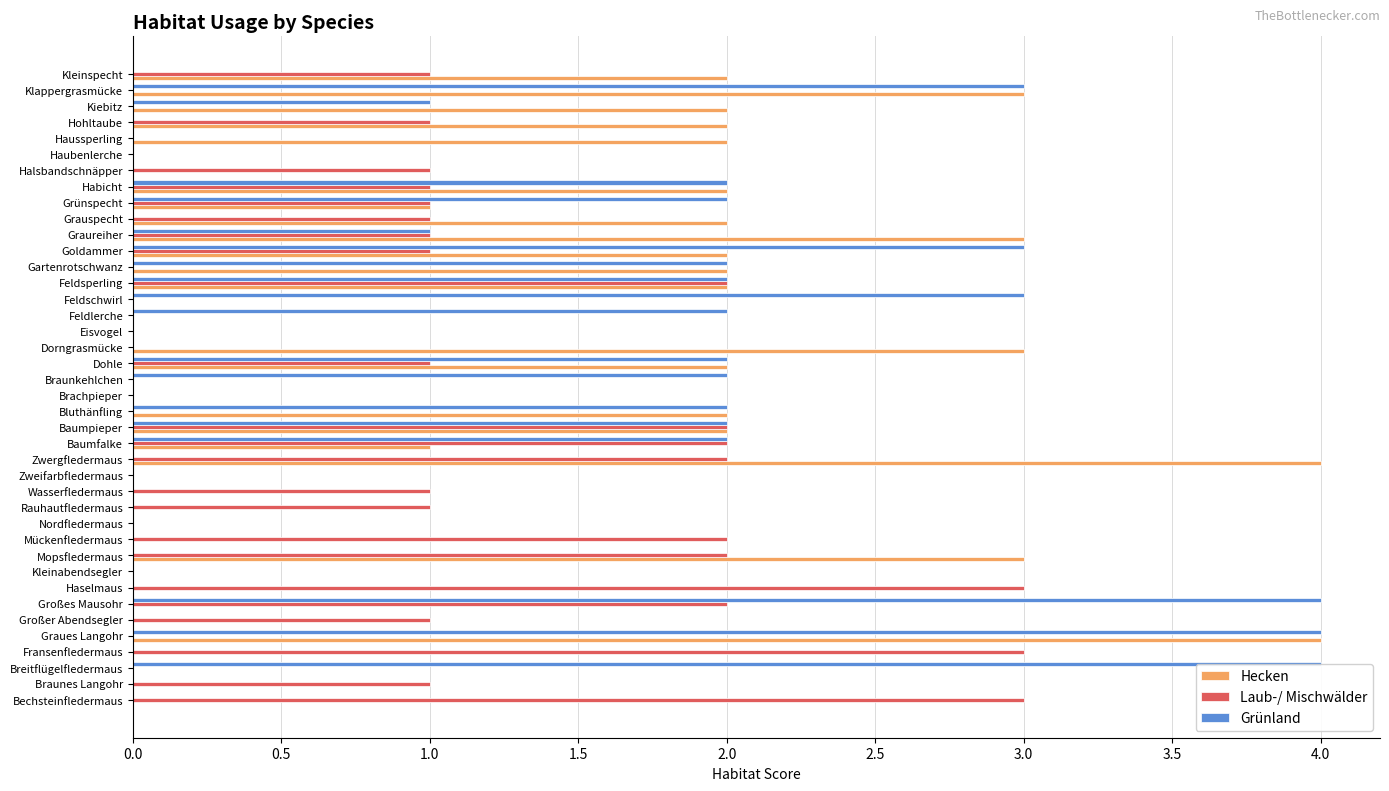

How many data points does each series have?

40